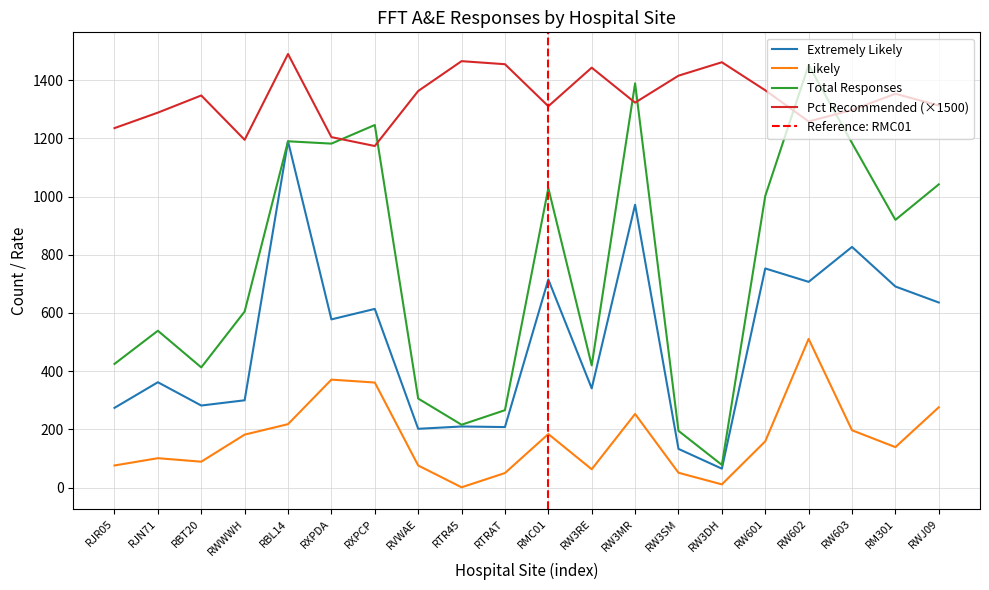

What position from the right is RJN71?

19